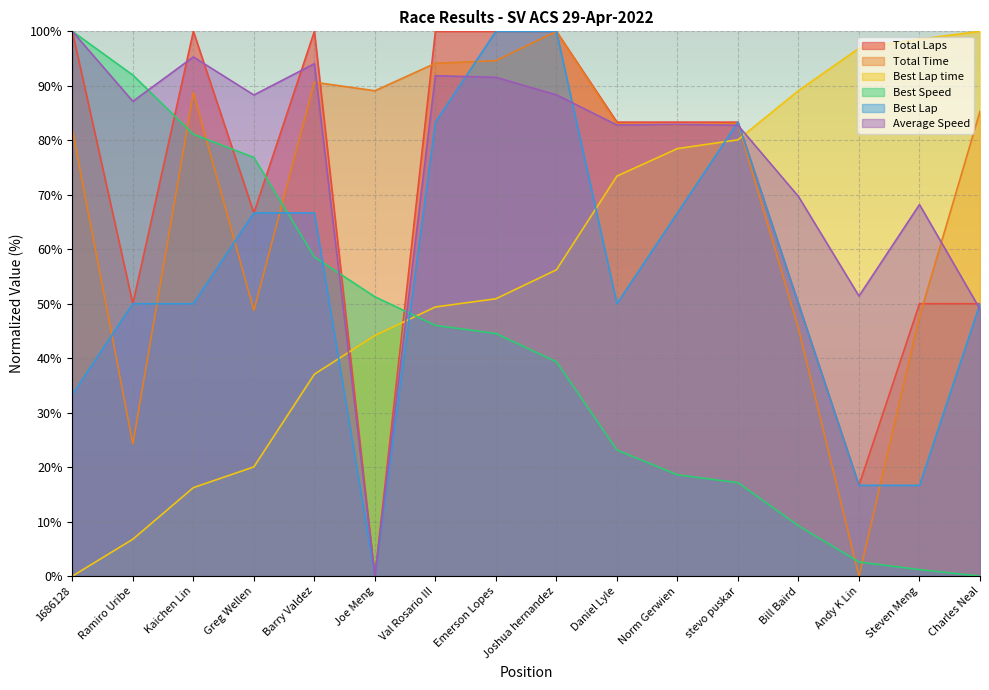

What is the spread (max minus min) of values at Emerson Lopes?

55.5